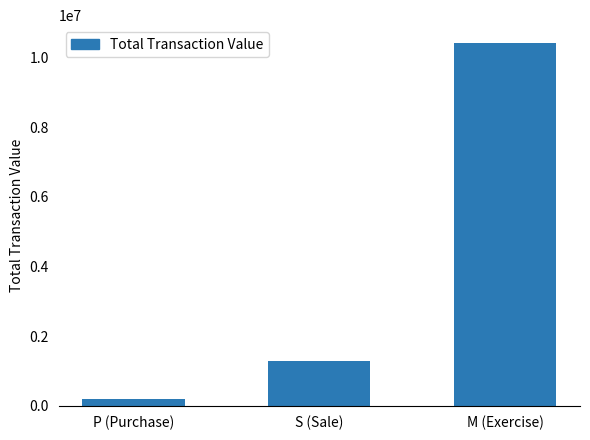

Reading left to right, what are all the values shown in this chart?

201610	1272324	10414356